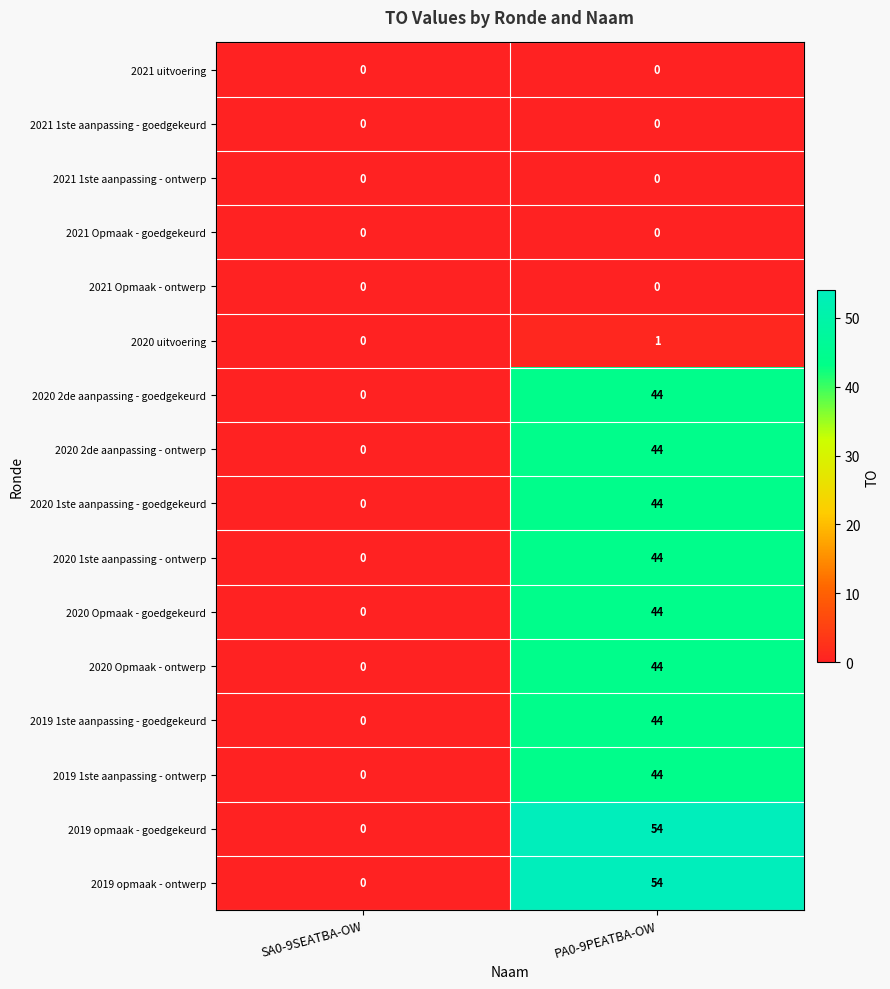

At how many categories does at least one series exceed 6?

1